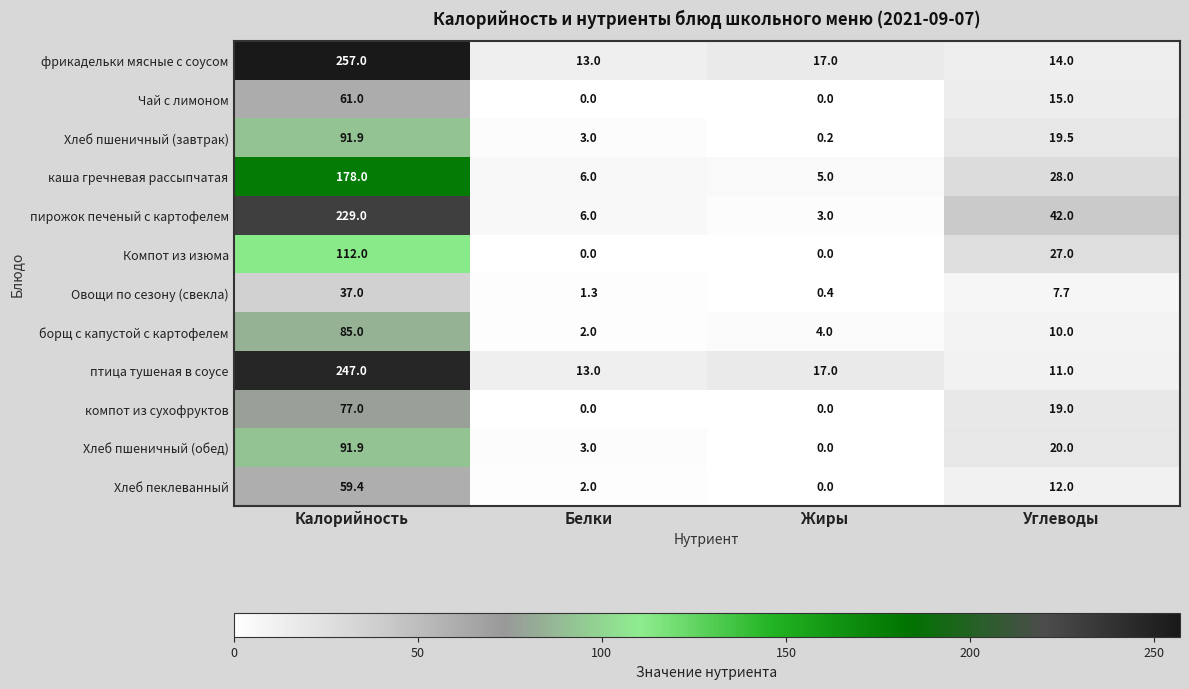

How many data points in борщ с капустой с картофелем are less than 10?

2